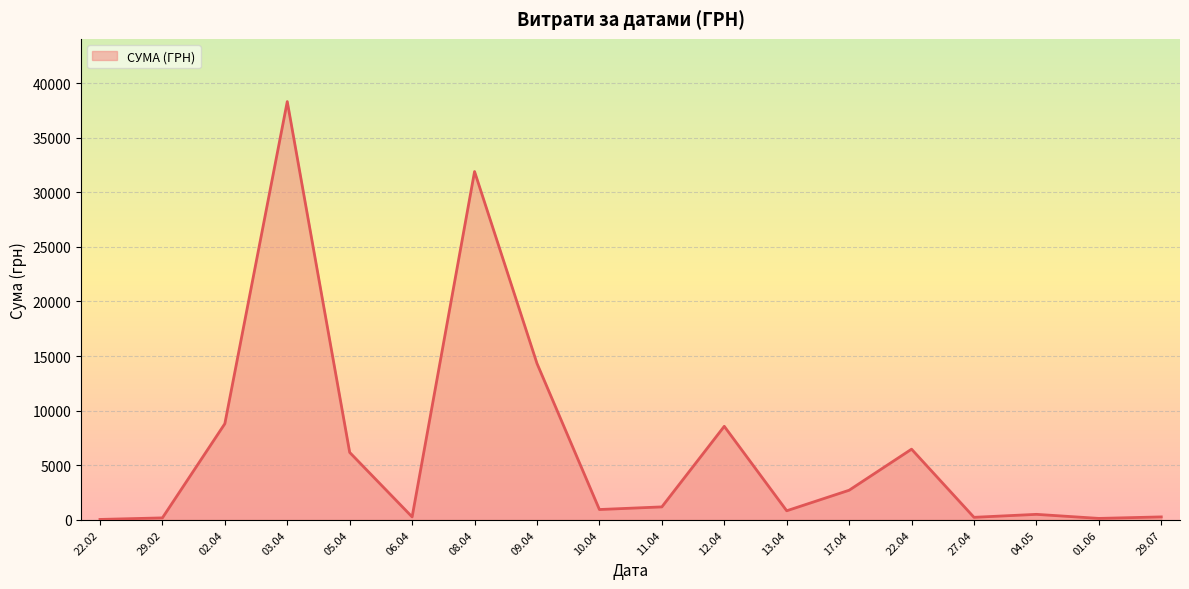

What is the change in value from 08.04 to 17.04?

-29183.8